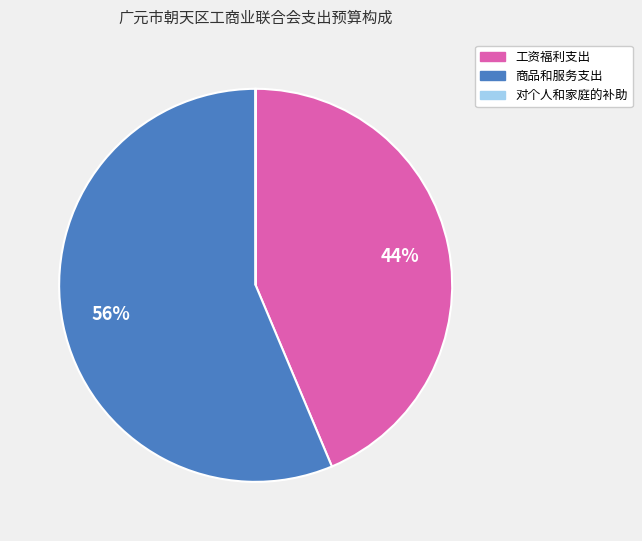

Does 商品和服务支出 account for over 50% of the chart?

Yes